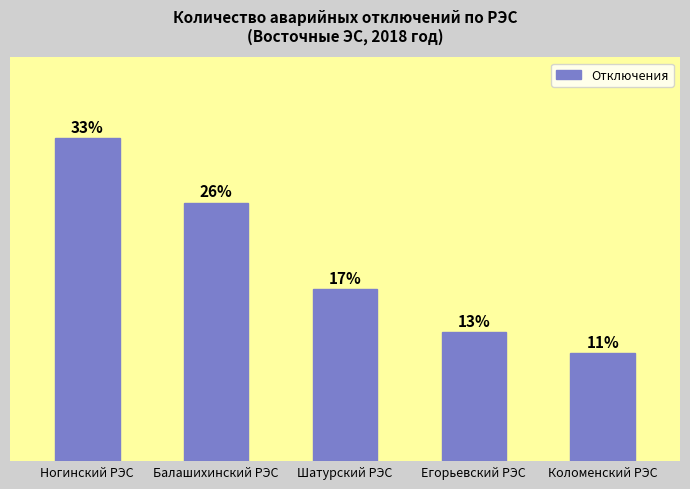

Are the bars horizontal?

No